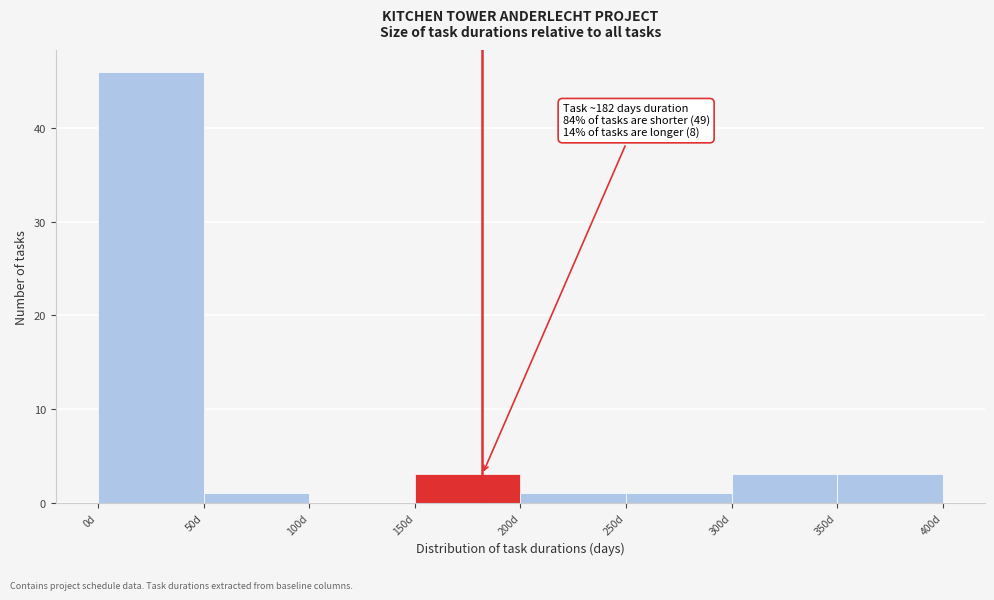

Which range on the x-axis has the tallest bar?

0 to 50